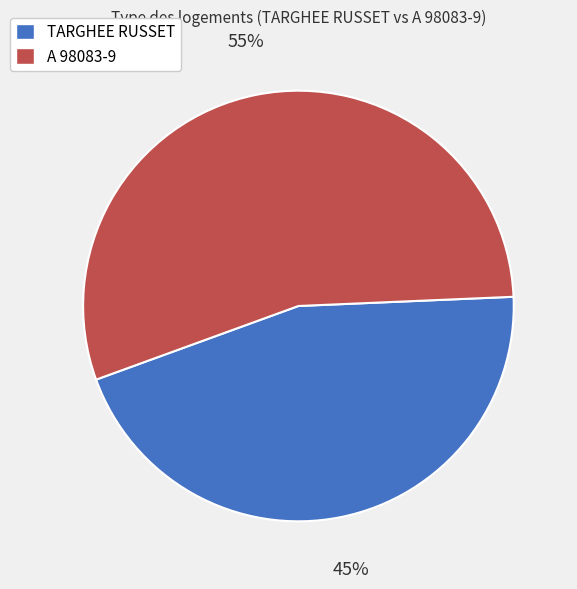

Approximately how many times larger is the value at A 98083-9 compared to TARGHEE RUSSET?

1.2